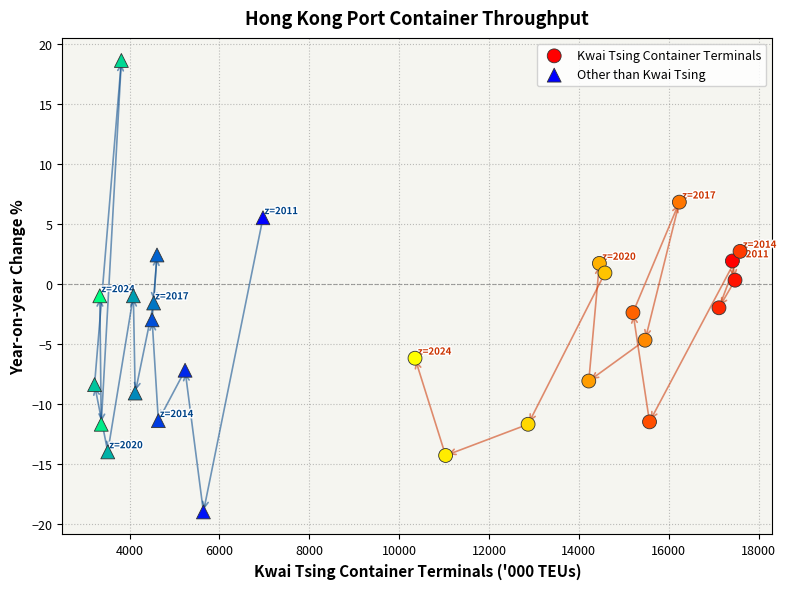

What are all the series names shown in the legend?

Kwai Tsing Container Terminals, Other than Kwai Tsing